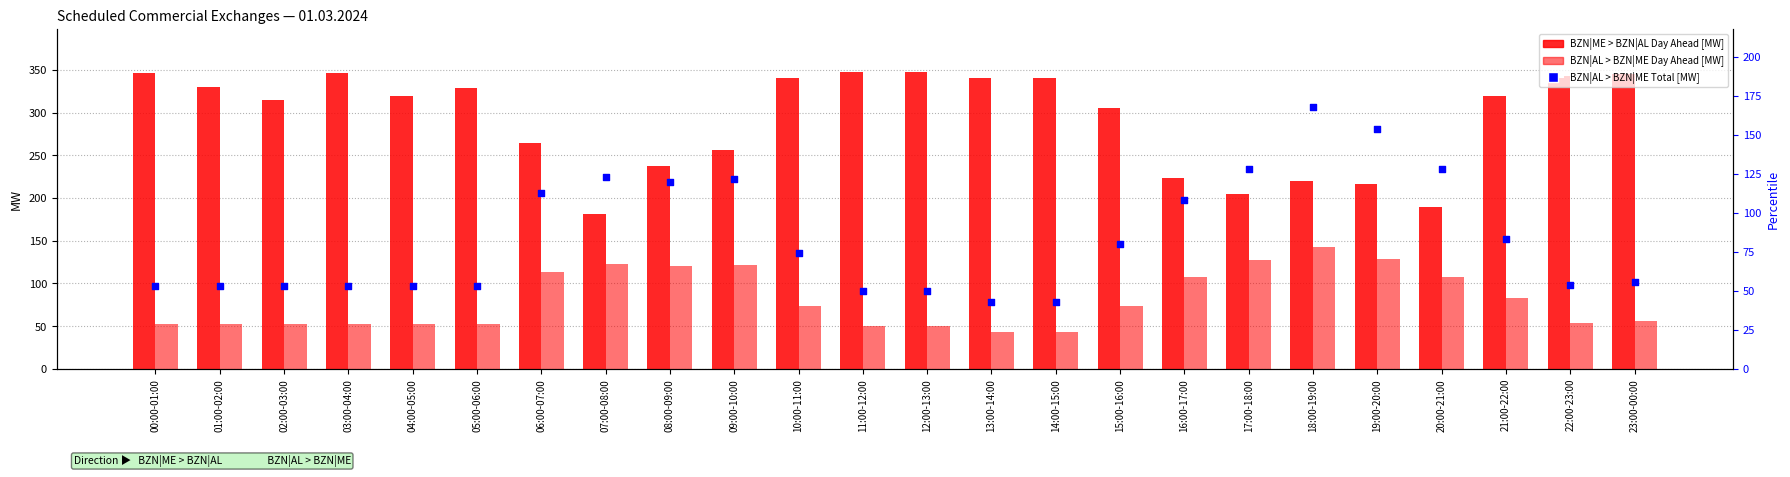

What are all the series names shown in the legend?

BZN|ME > BZN|AL Day Ahead [MW], BZN|AL > BZN|ME Day Ahead [MW], BZN|AL > BZN|ME Total [MW]